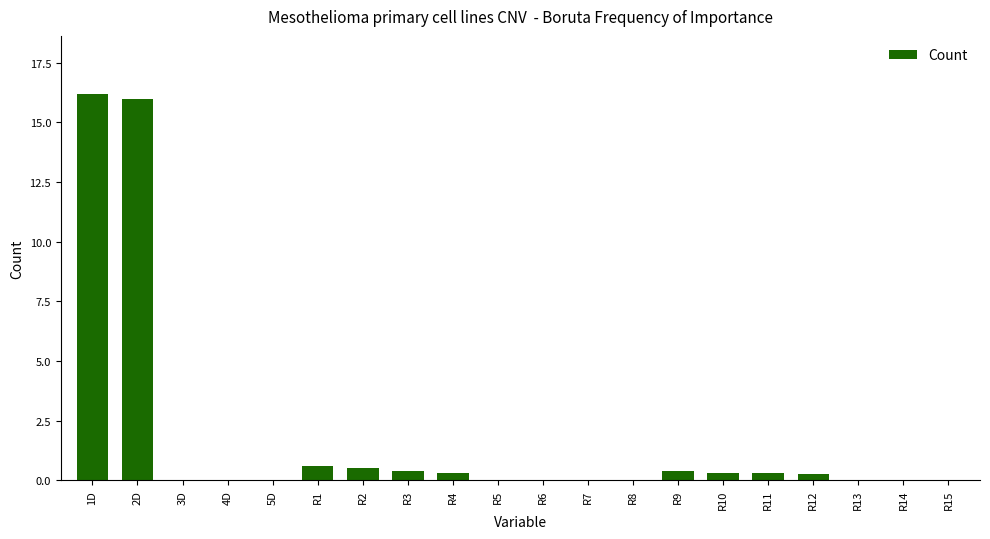

How many distinct data groups are displayed?

1